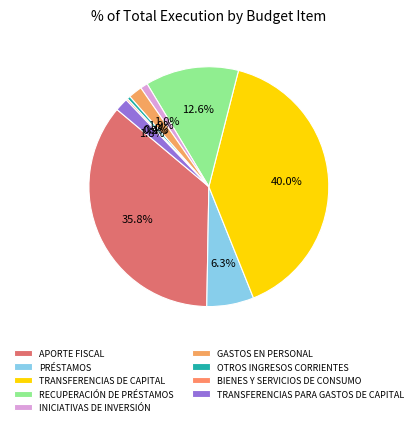

What portion of the pie excludes TRANSFERENCIAS PARA GASTOS DE CAPITAL?

98.2%